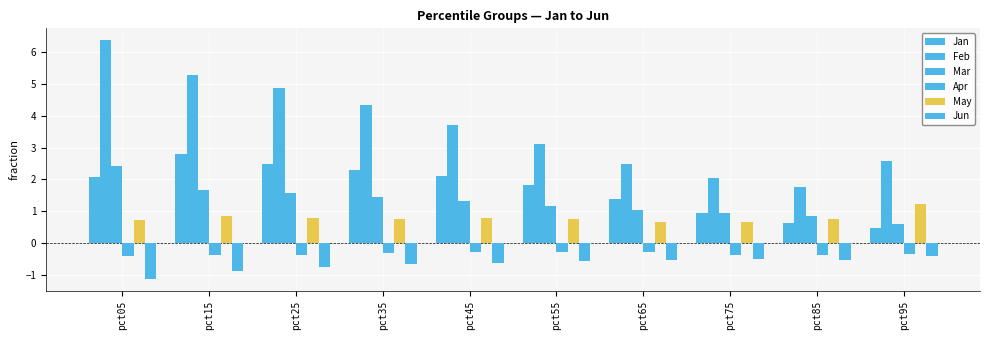

Does the chart contain any negative values?

Yes